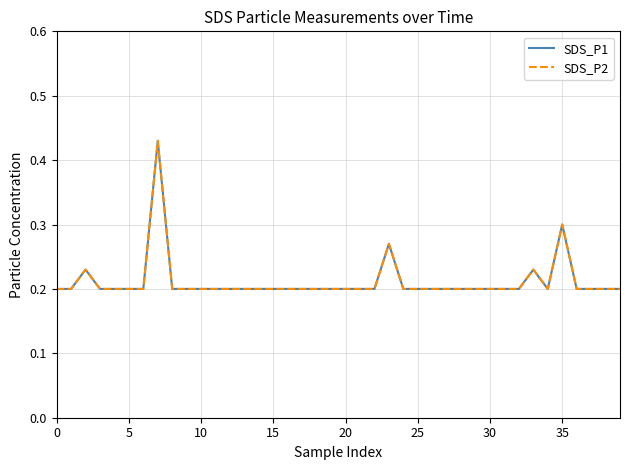

Does the chart display data point markers on the line(s)?

No